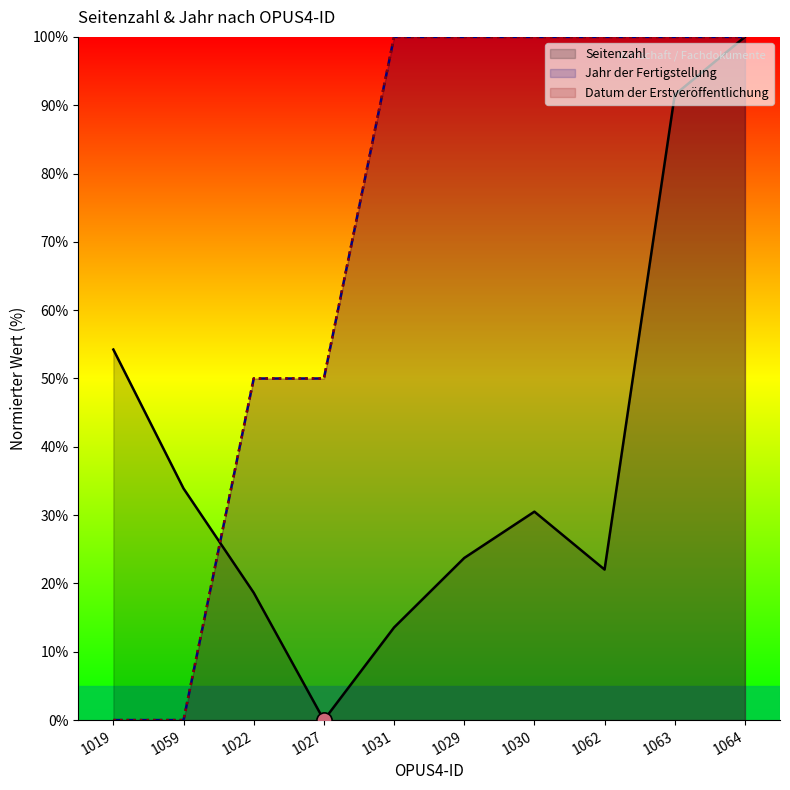

At which category is the sum across all series the highest?

1064